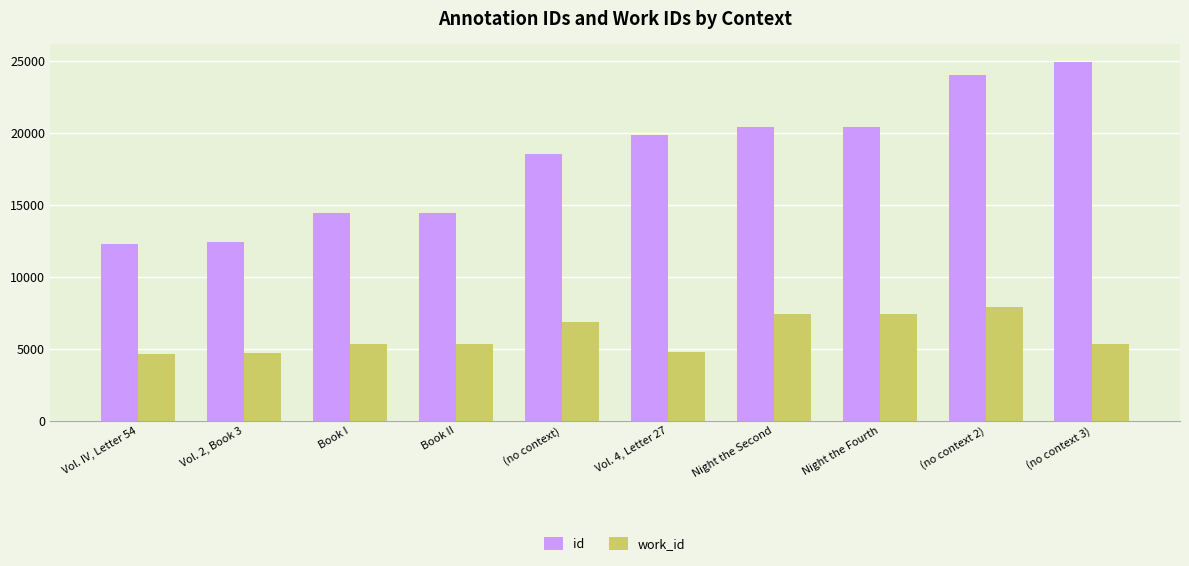

What is the lowest value of the work_id series?

4671